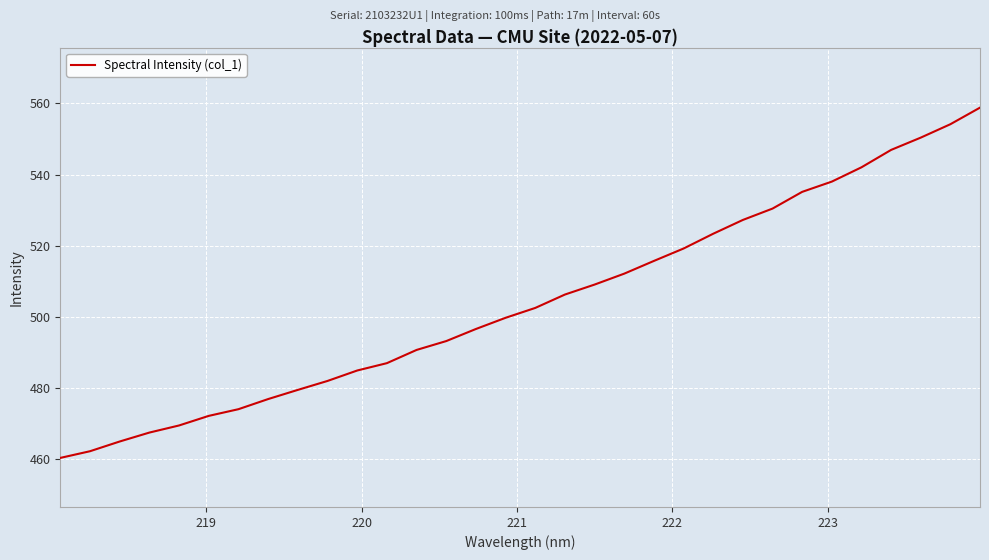

Reading left to right, transcribe all the data shown in this chart.

460.3	462.1	464.9	467.4	469.4	472.1	474.0	476.8	479.4	481.9	484.9	486.9	490.6	493.1	496.5	499.7	502.5	506.2	509.0	512.1	515.7	519.2	523.4	527.2	530.4	535.1	538.0	542.0	546.9	550.4	554.2	558.8